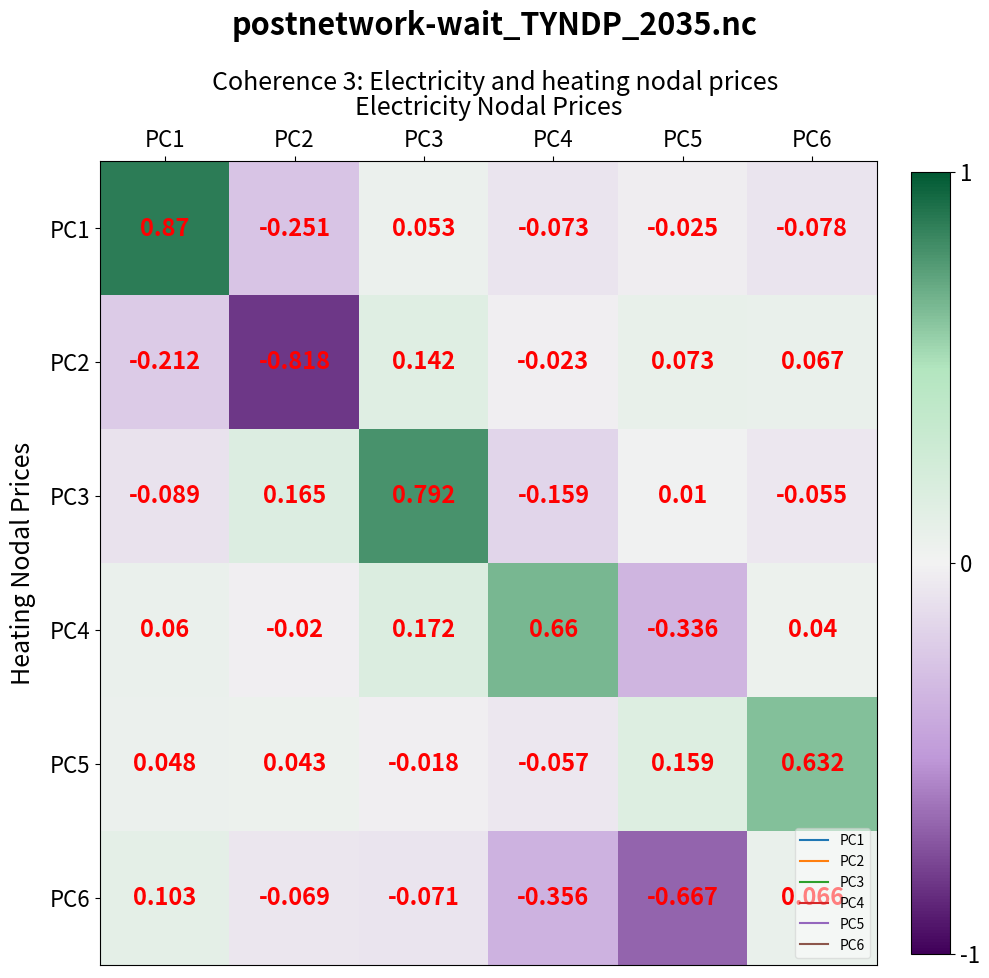

Is the value of PC5 at PC4 greater than the value of PC3 at PC1?

Yes